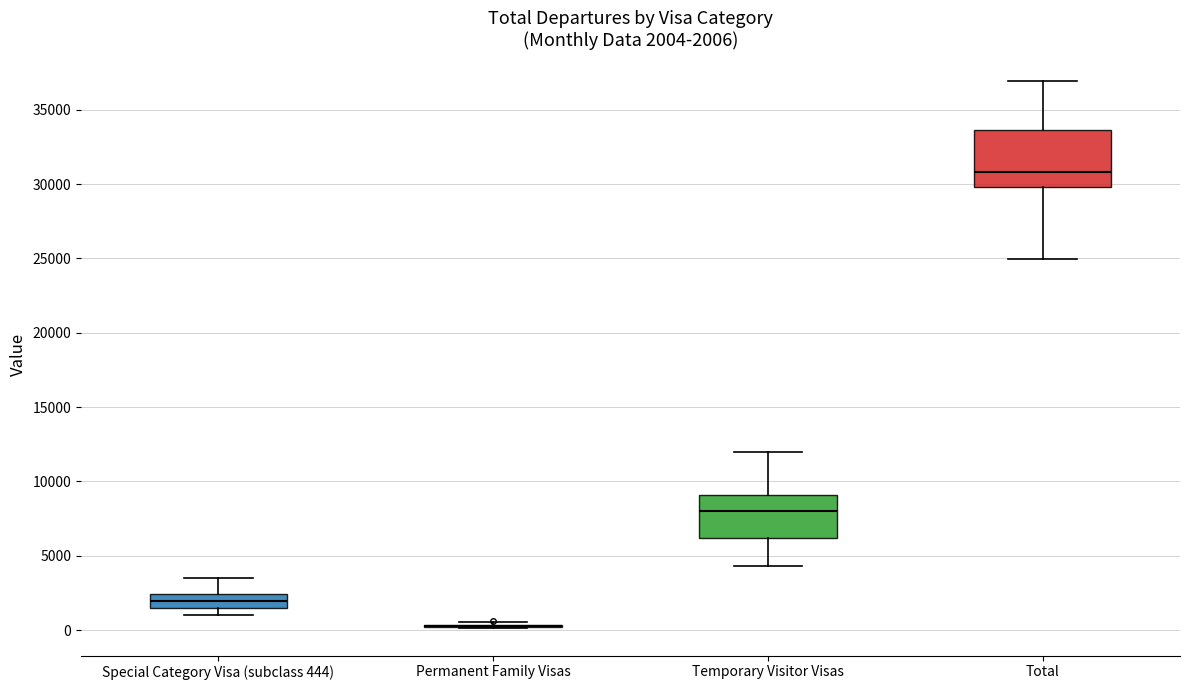

Which box is the tallest, from its lower edge to its upper edge?

Total